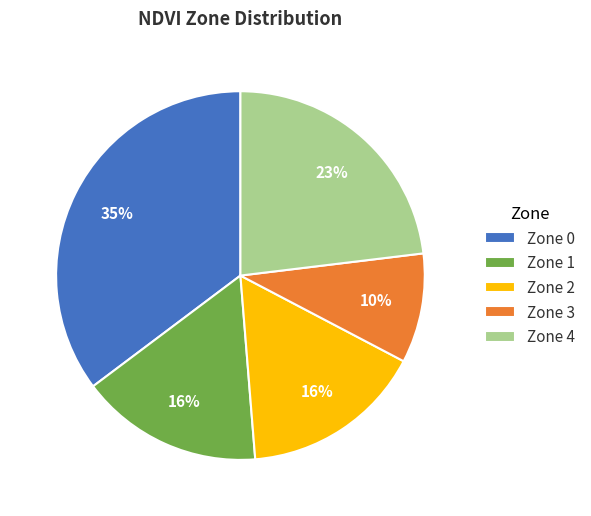

To the nearest percent, what is the average slice percentage?

20%